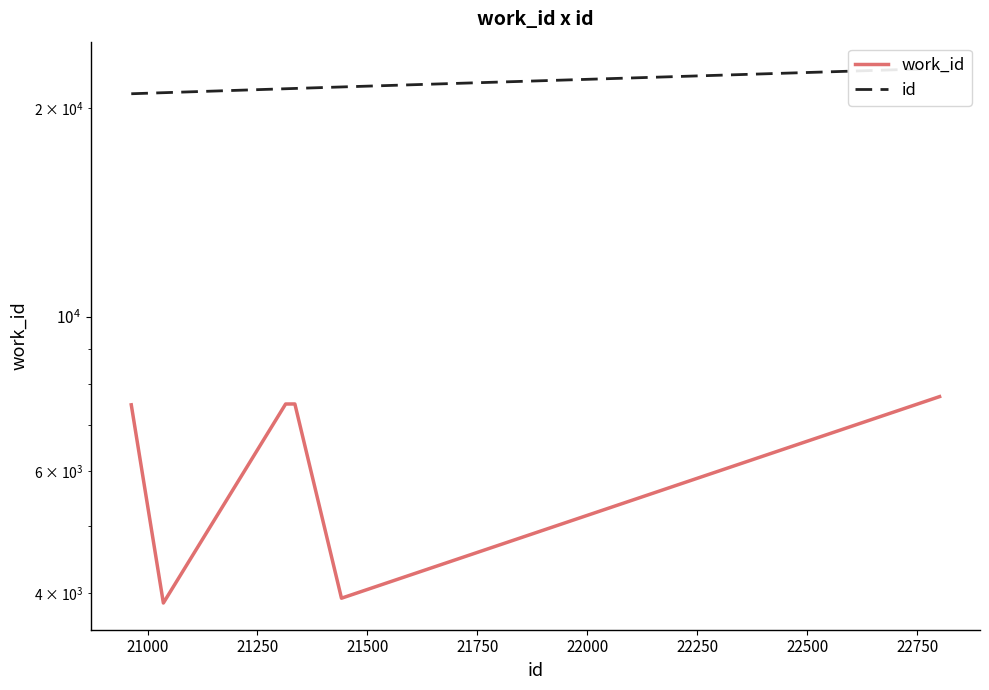

What is the value of the work_id point at the 4th from the left?

7497